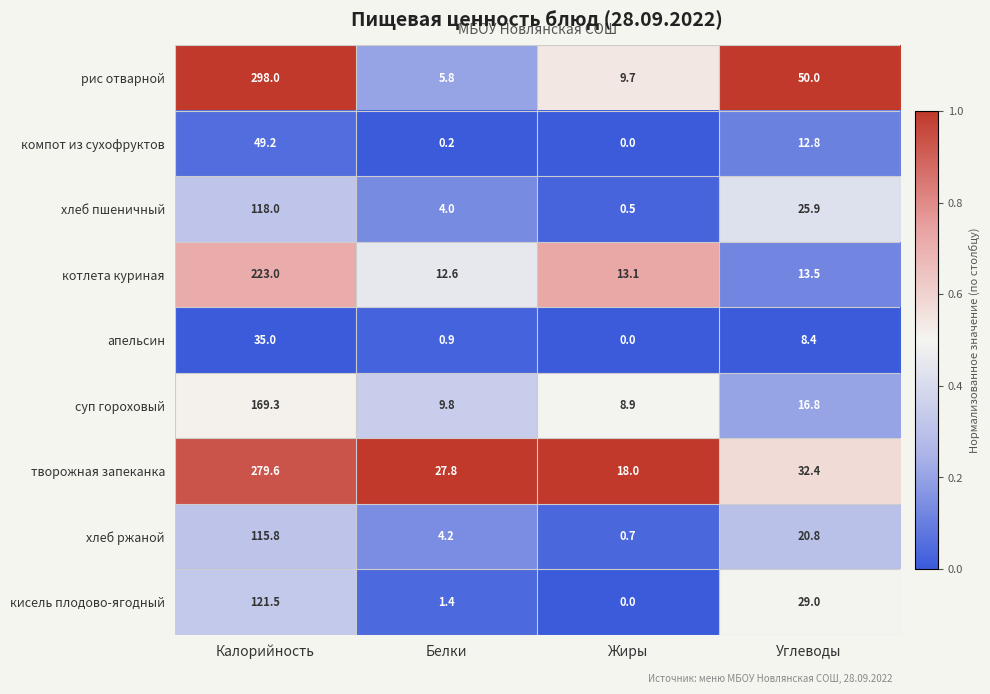

Which category has the highest value across all series?

Калорийность